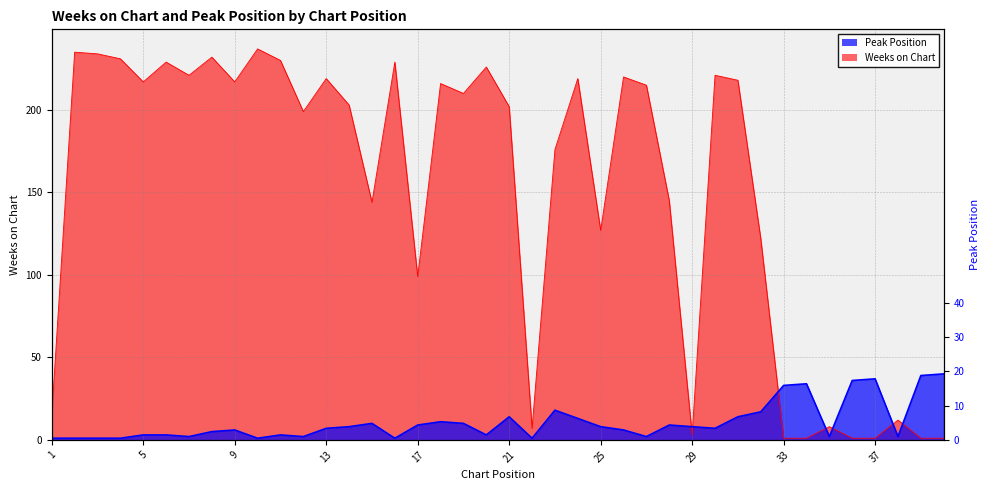

What is the difference between the second highest and second lowest values in the Peak Position series?

38